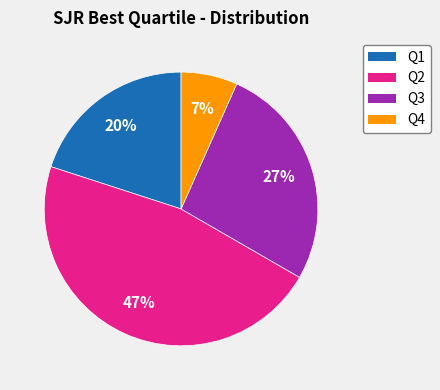

To the nearest percent, what is the combined percentage of Q4 and Q1?

27%